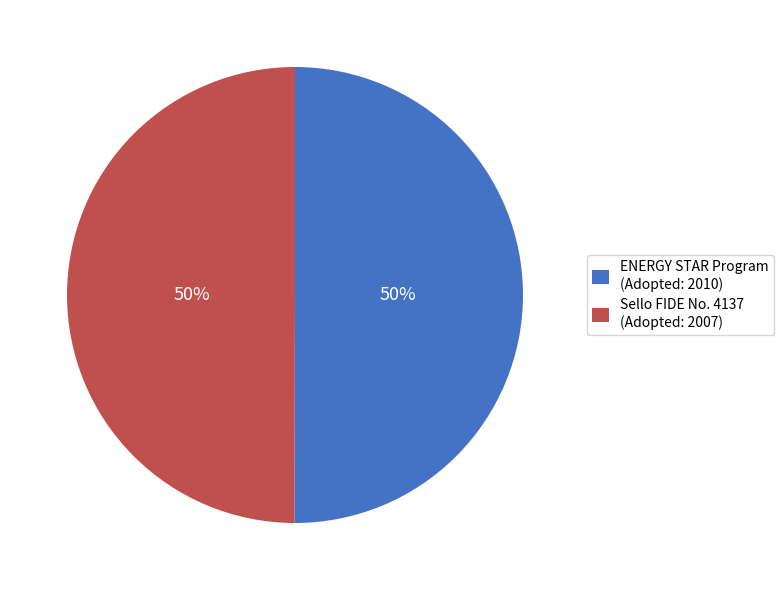

True or false: Sello FIDE No. 4137 (Adopted: 2007) accounts for 50% of the total.

True